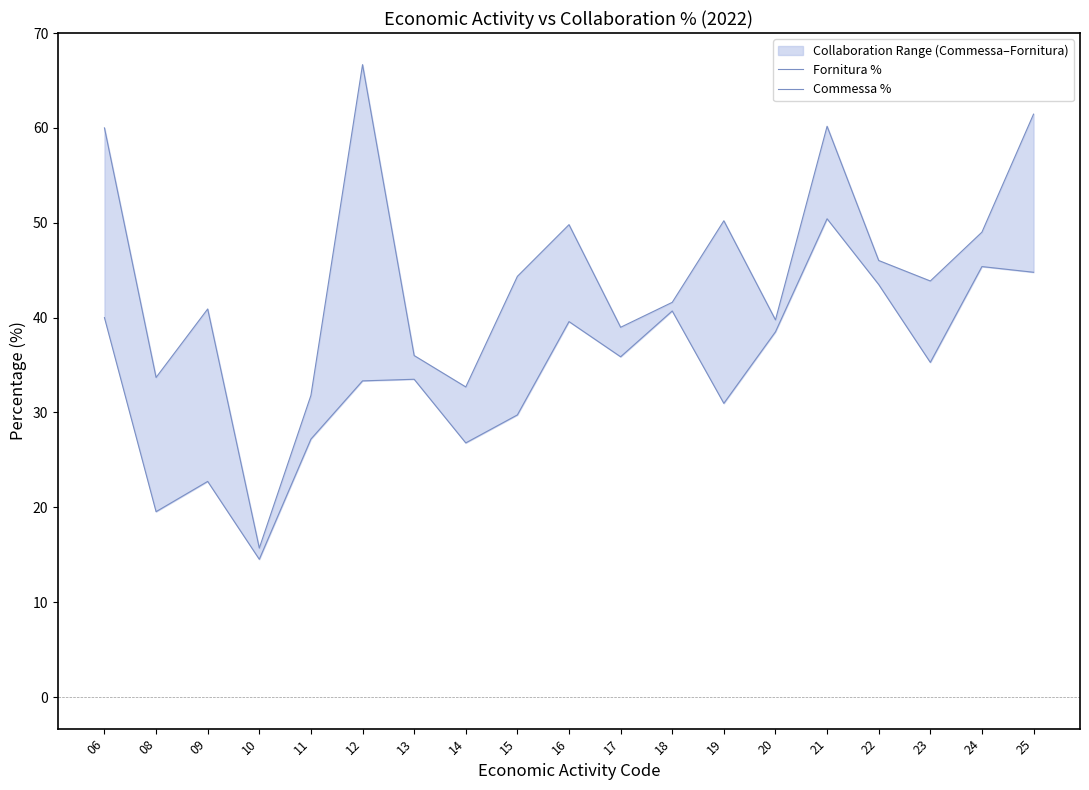

Reading right to left, extract all data points from this chart.

Fornitura %: 61.5	49.0	43.9	46.0	60.2	39.8	50.2	41.6	39.0	49.8	44.4	32.7	36.0	66.7	31.8	15.7	40.9	33.7	60.0
Commessa %: 44.8	45.4	35.3	43.5	50.4	38.5	31.0	40.7	35.9	39.6	29.7	26.8	33.5	33.3	27.2	14.5	22.7	19.5	40.0